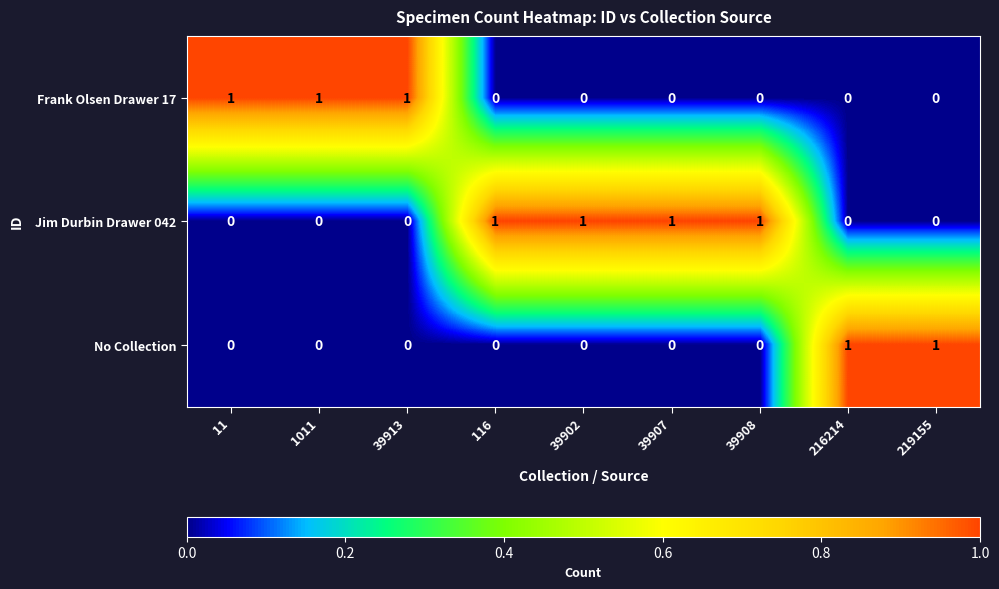

How many Jim Durbin Drawer 042 values are between 0 and 1?

9